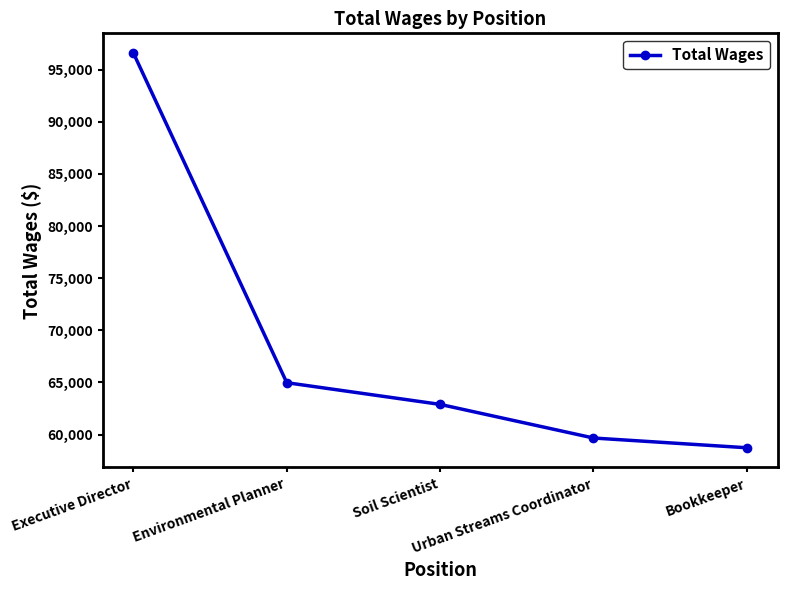

How many categories are shown in the chart?

5